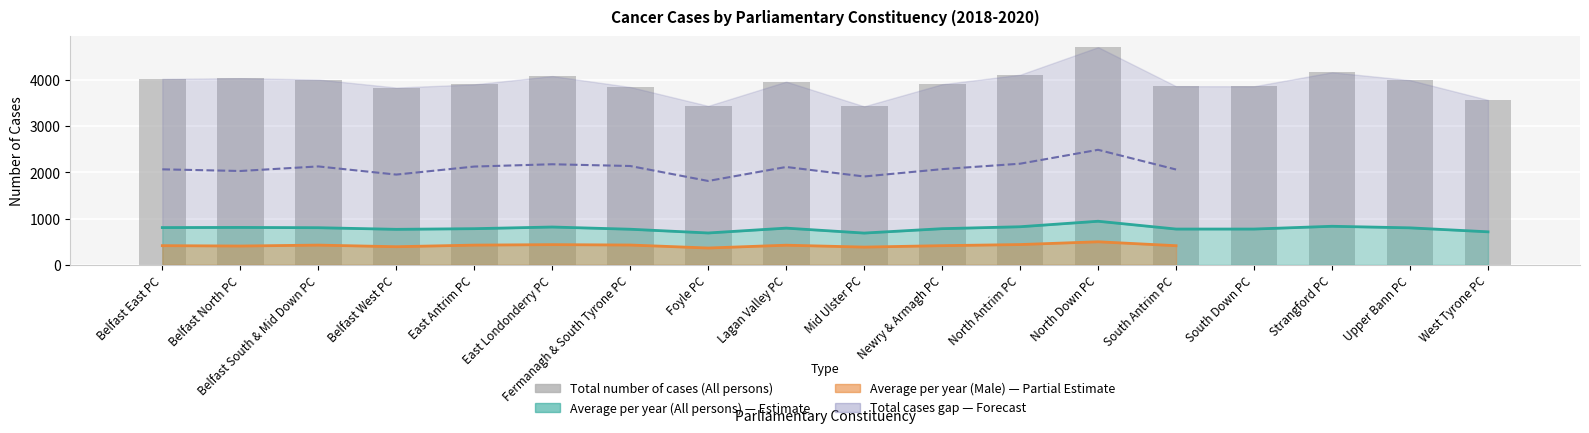

The chart shows a value of 1084 at Belfast East PC. True or false?

False